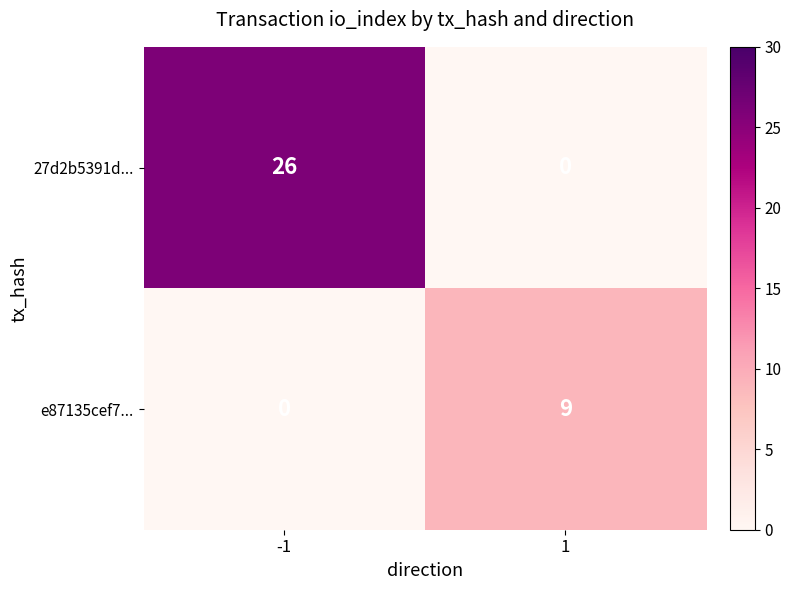

Which category has the highest value across all series?

-1